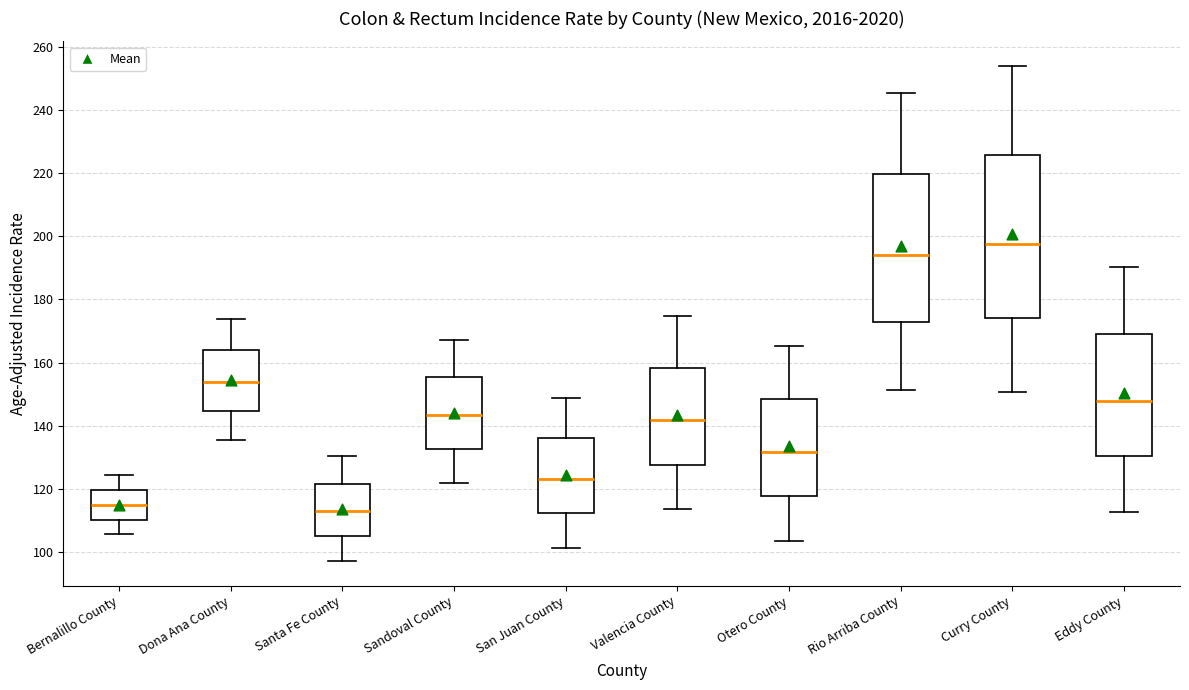

Where does the median line of the box for Sandoval County sit on the y-axis? The values are not printed on the chart, so give them approximately, as read against the axis.

144